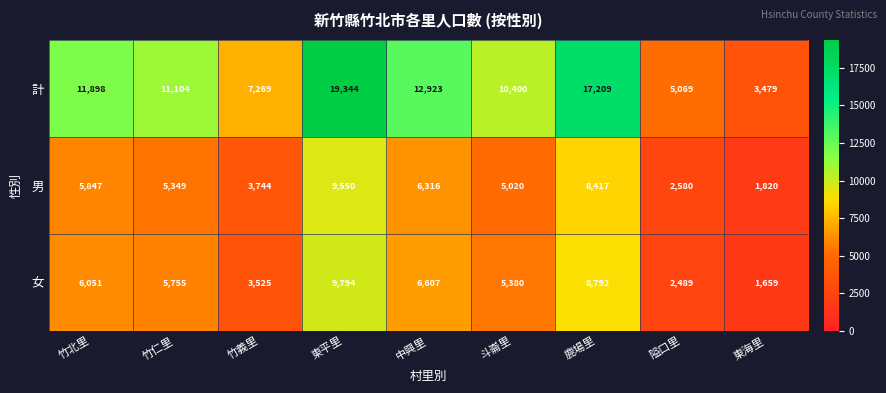

The value of 男 at 竹仁里 is 8261. True or false?

False